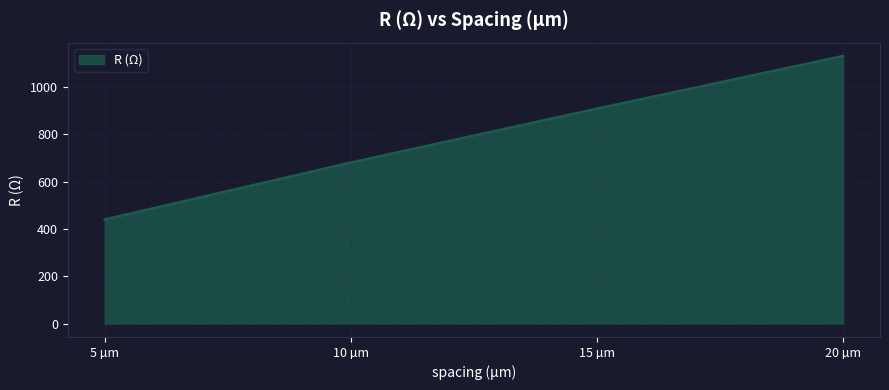

Read the value at 15 µm.

908.0